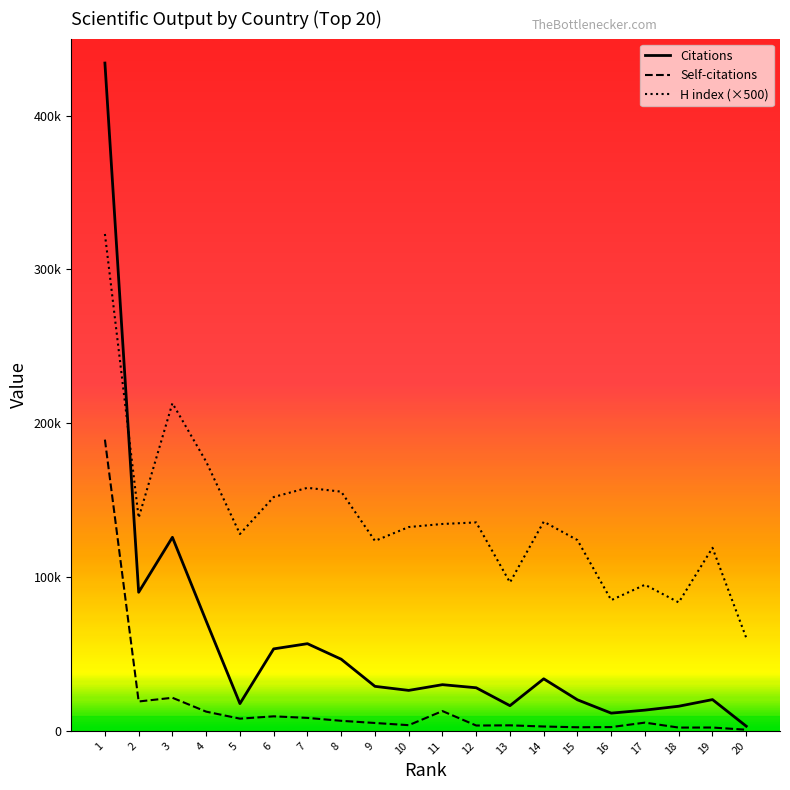

Rank the series by their average value, from highest to lowest.

H index (×500), Citations, Self-citations